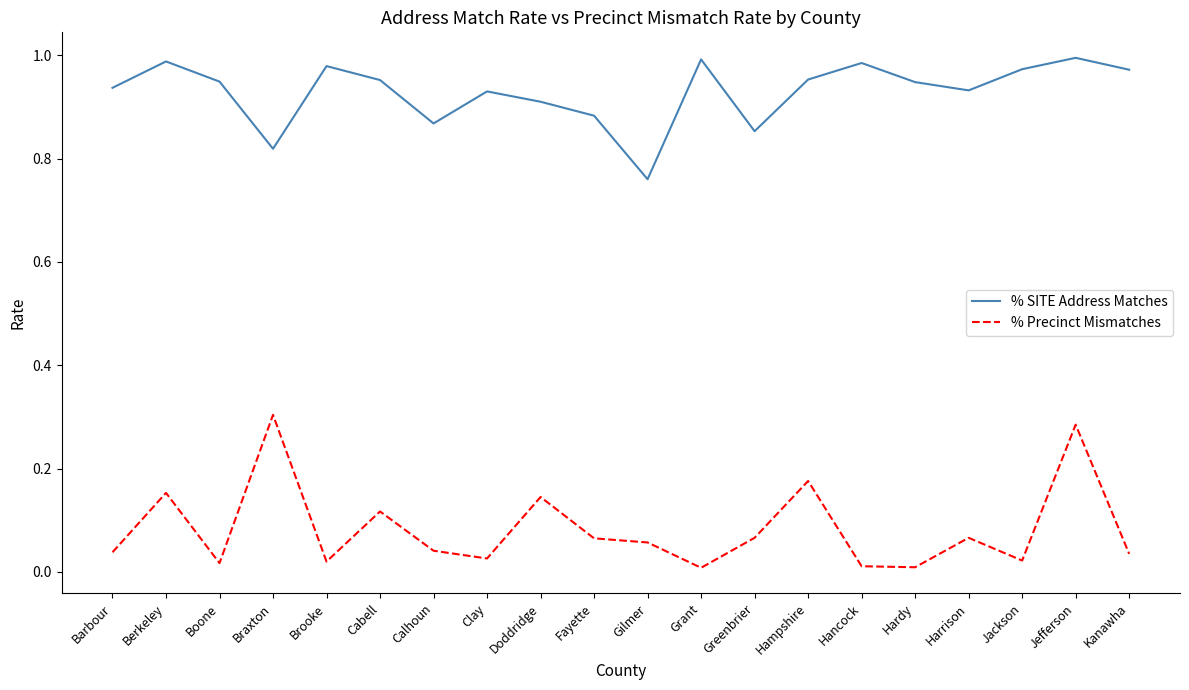

How many series are shown in this chart?

2